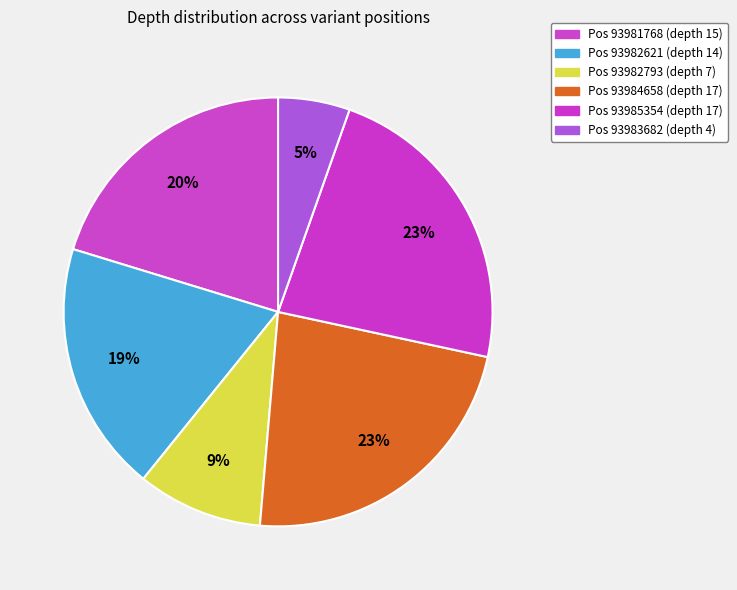

How many slices are in this pie chart?

6